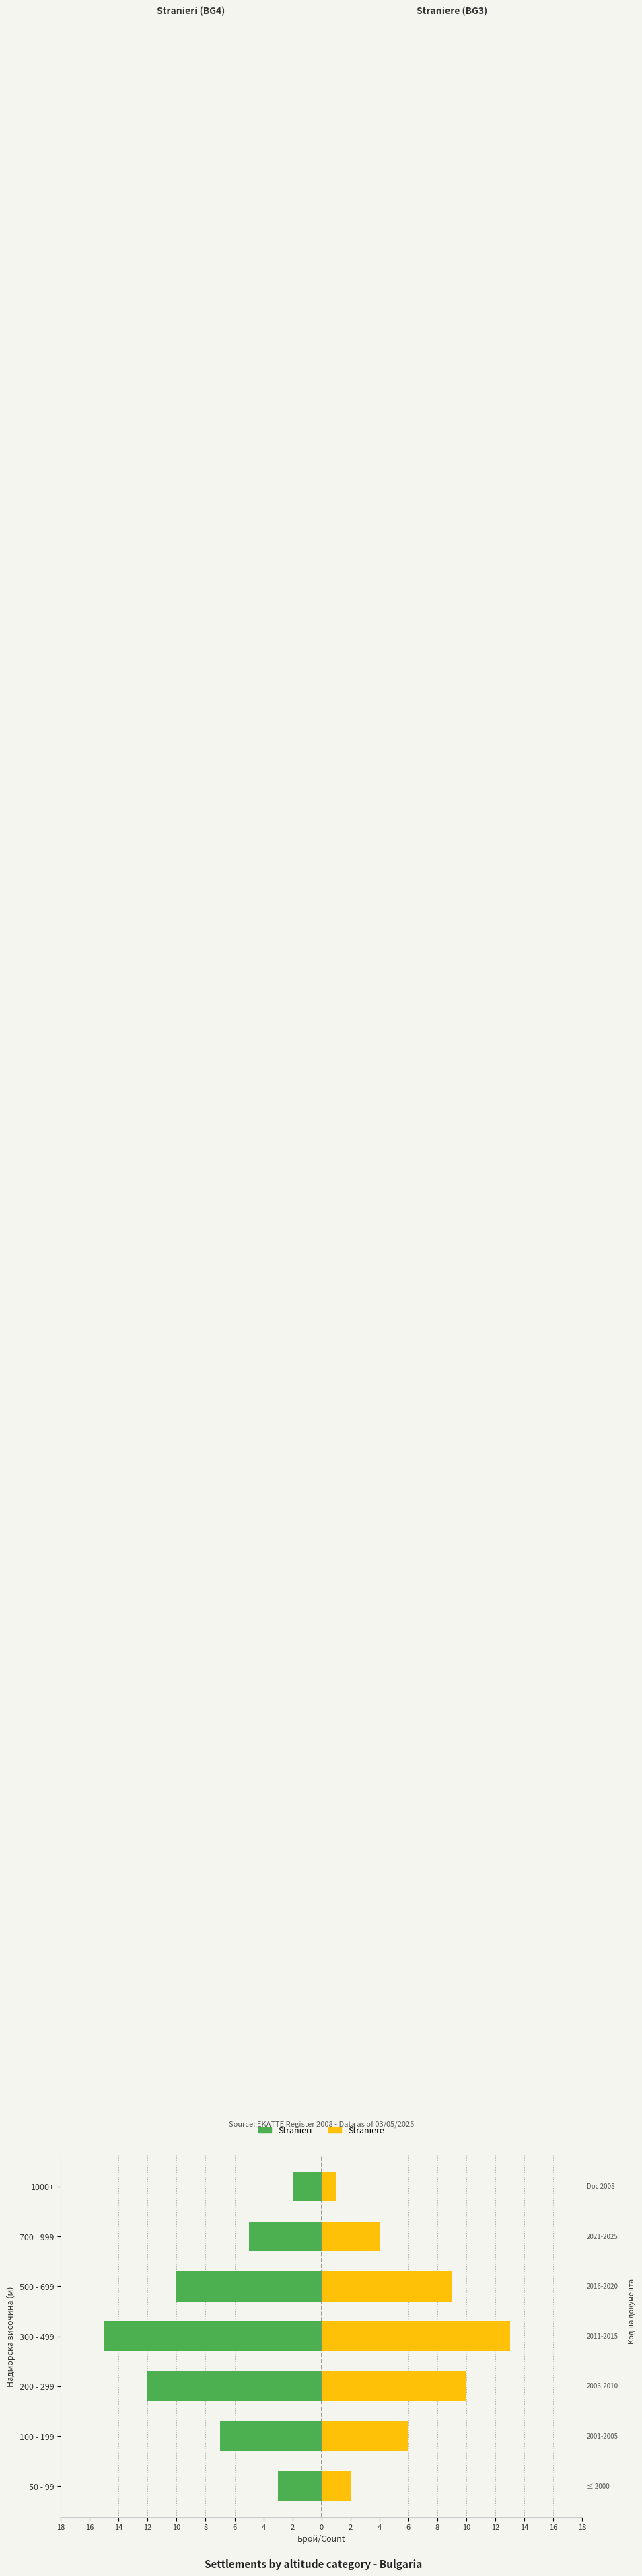

The Straniere series shows 6 at 100 - 199. True or false?

True